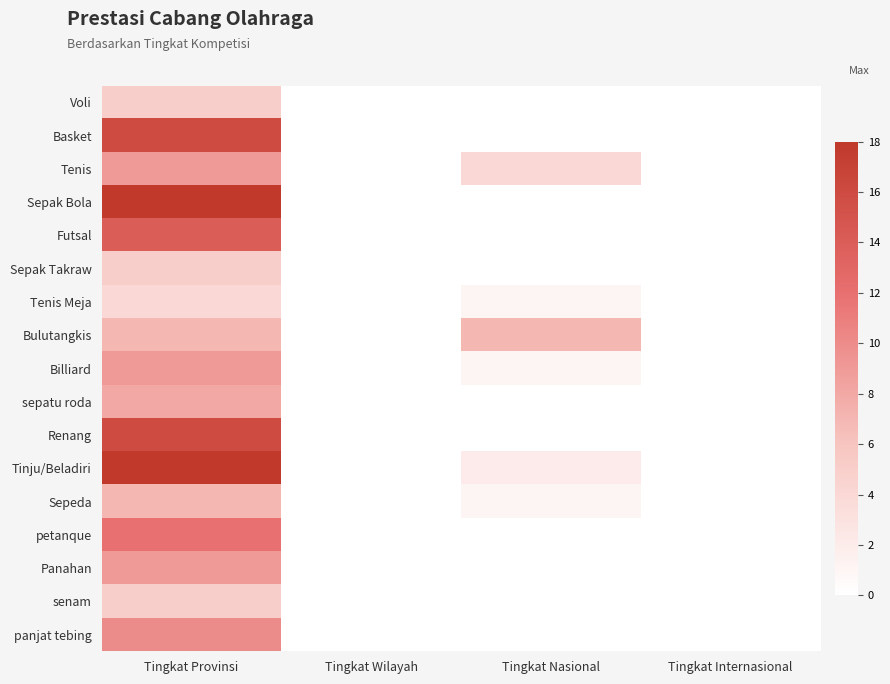

What is the maximum value shown in the chart?

18